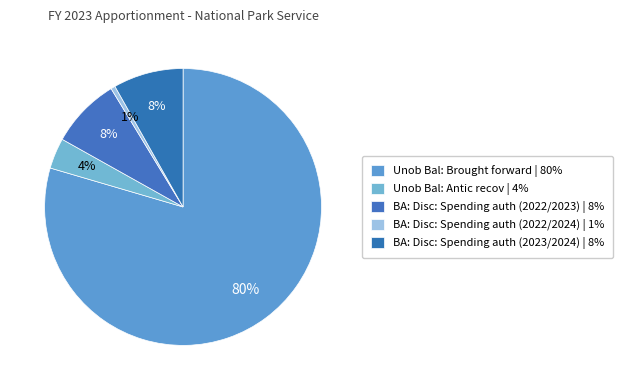

Is it true that BA: Disc: Spending auth (2022/2023) is 8% of the pie?

True